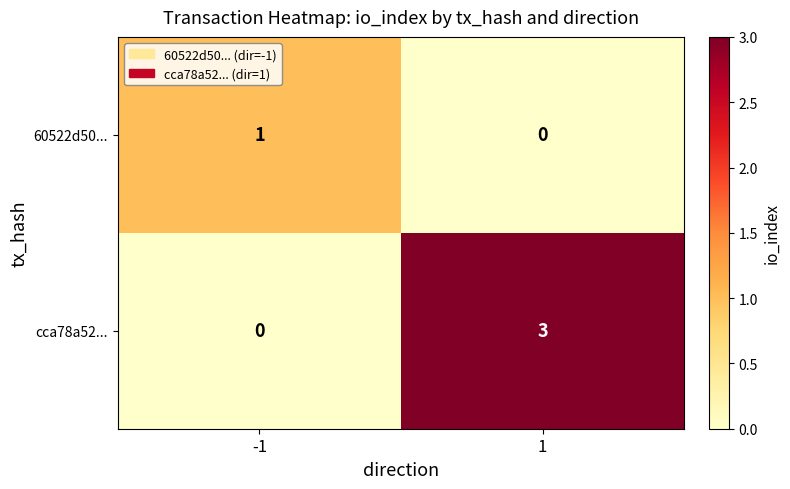

At which category is the sum across all series the highest?

1